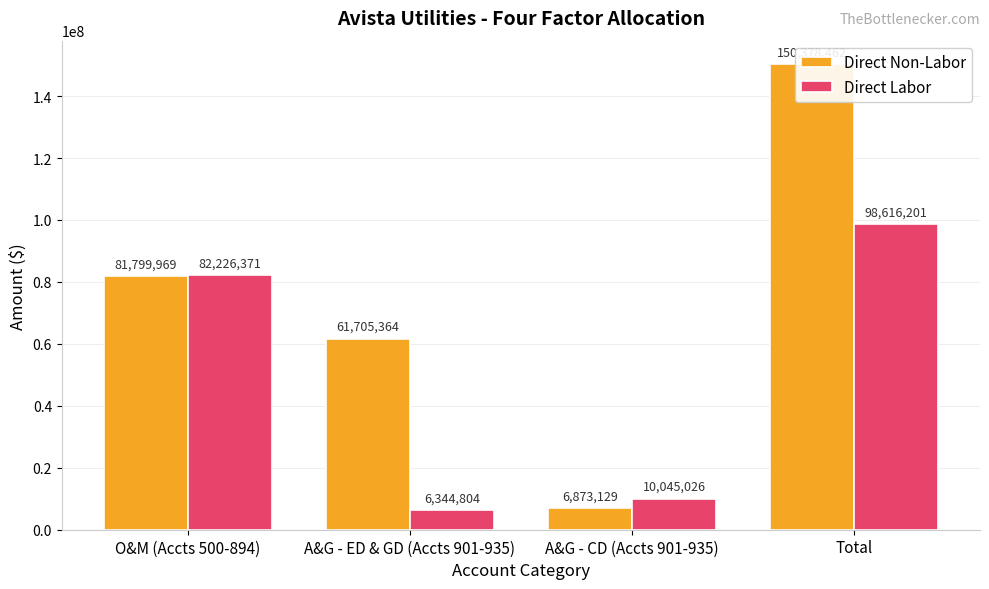

What position from the left is A&G - CD (Accts 901-935)?

3